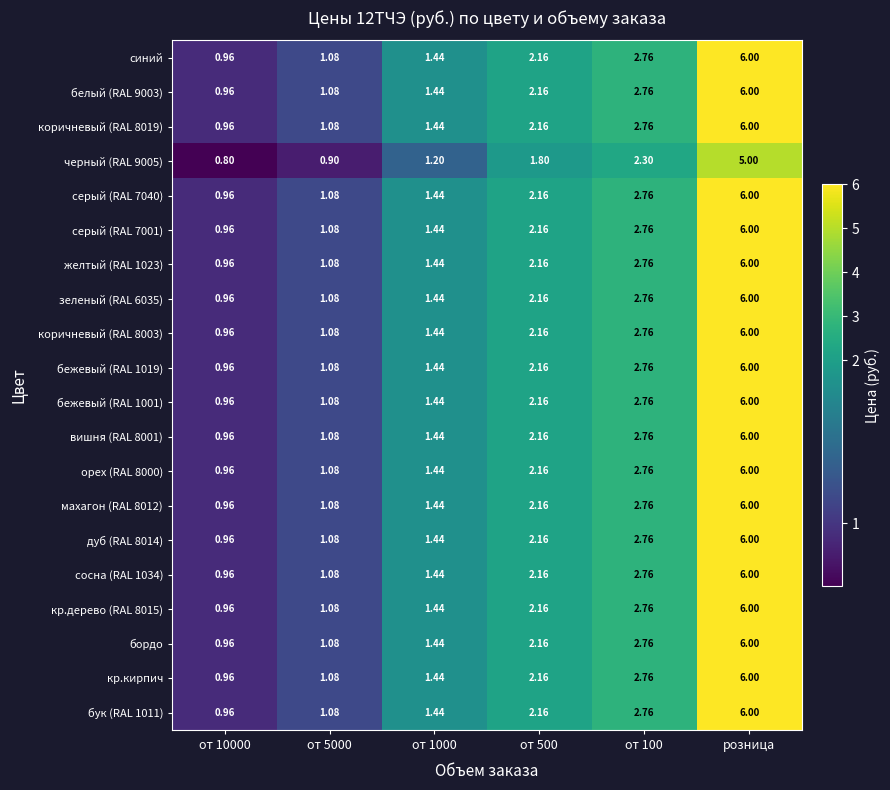

Is the value of кр.кирпич at от 1000 greater than the value of бежевый (RAL 1019) at розница?

No